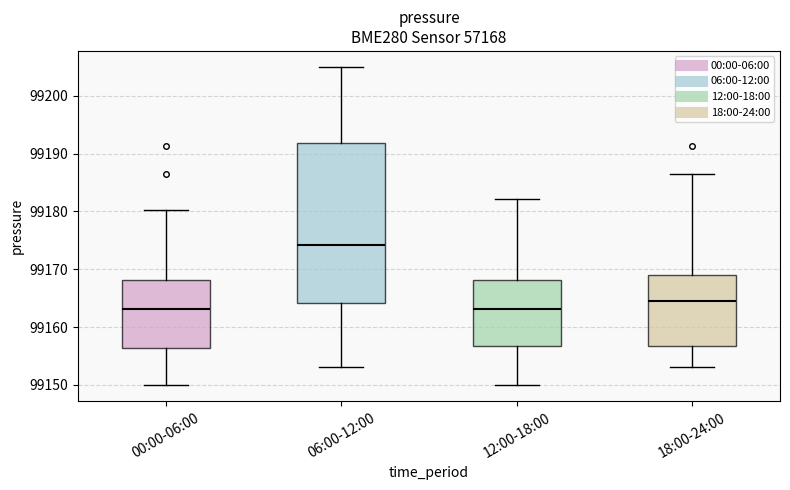

Where is the lower edge of the box for 00:00-06:00 on the y-axis? The values are not printed on the chart, so give them approximately, as read against the axis.

99156